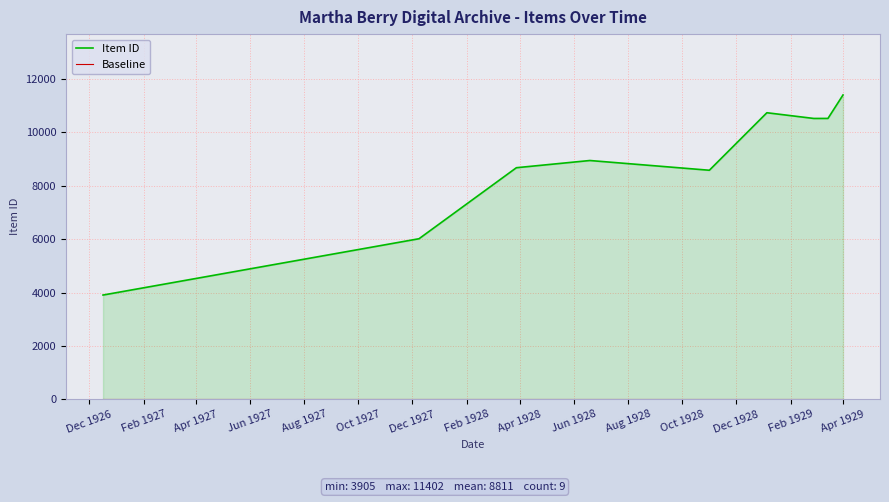

What is the difference between the maximum and minimum values in the Item ID series?

7497